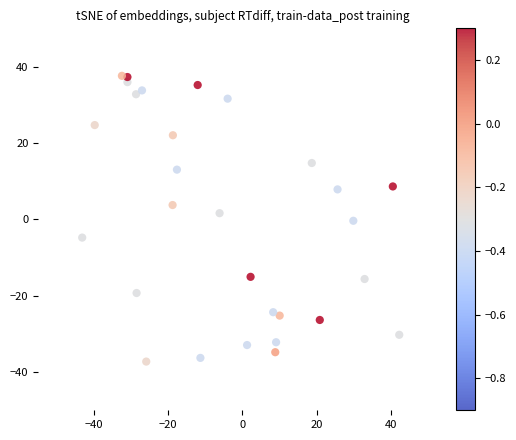

What is the range of X values (max minus min)?

85.4